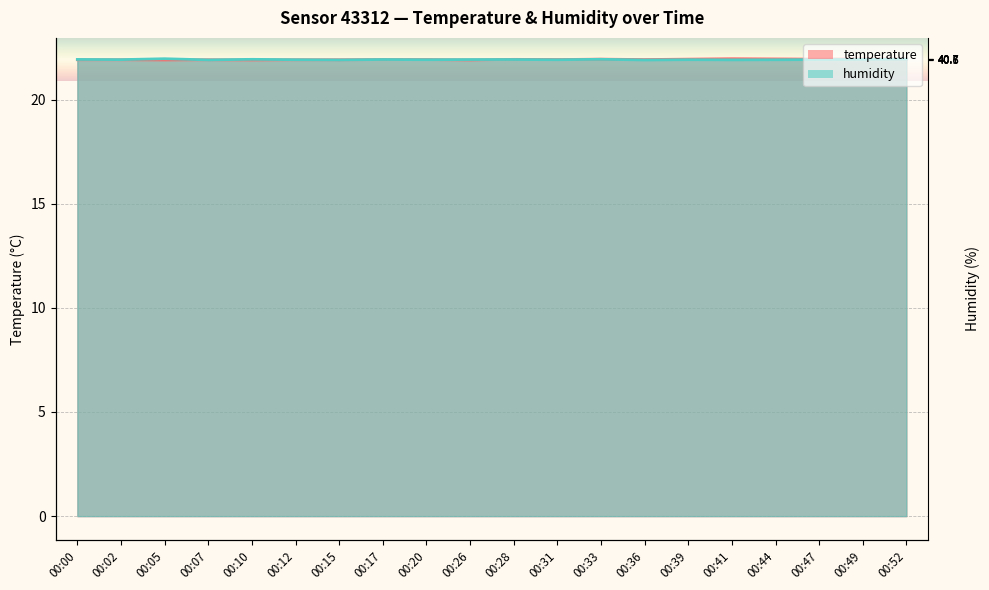

The temperature series shows 10.6 at 00:49. True or false?

False